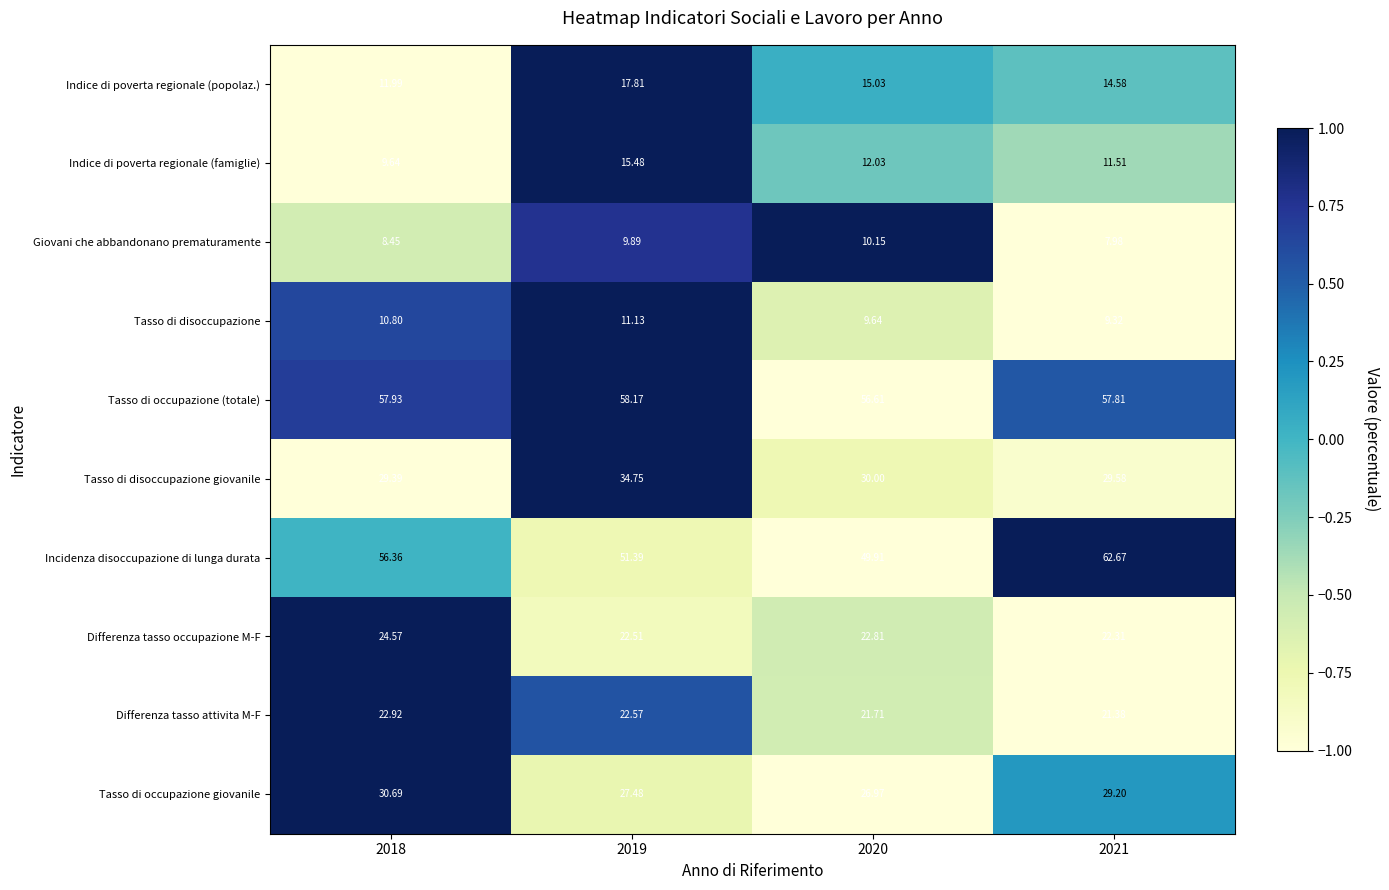

Which series has the largest total across all categories?

Tasso di occupazione (totale)